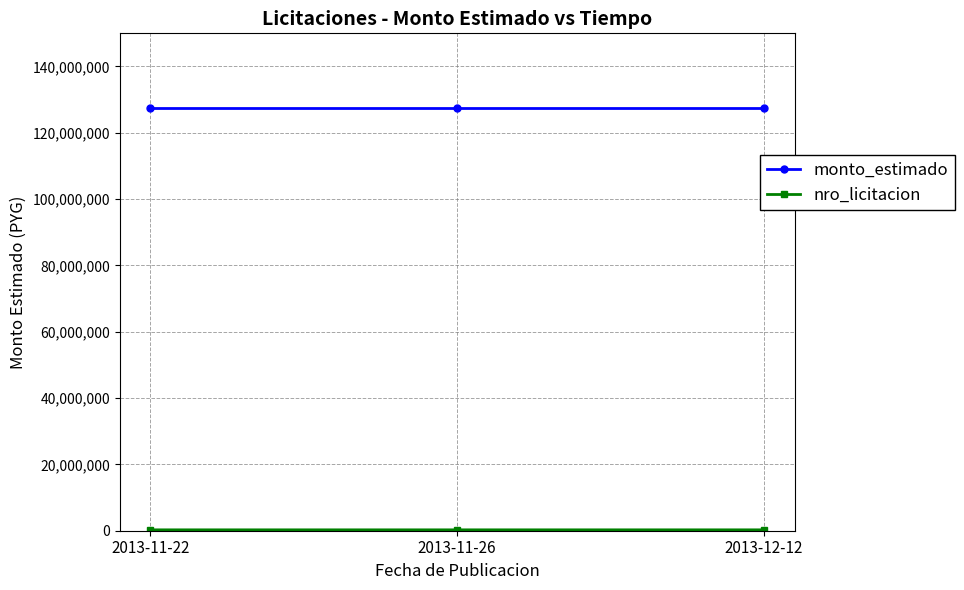

What is the lowest value of the monto_estimado series?

127496980